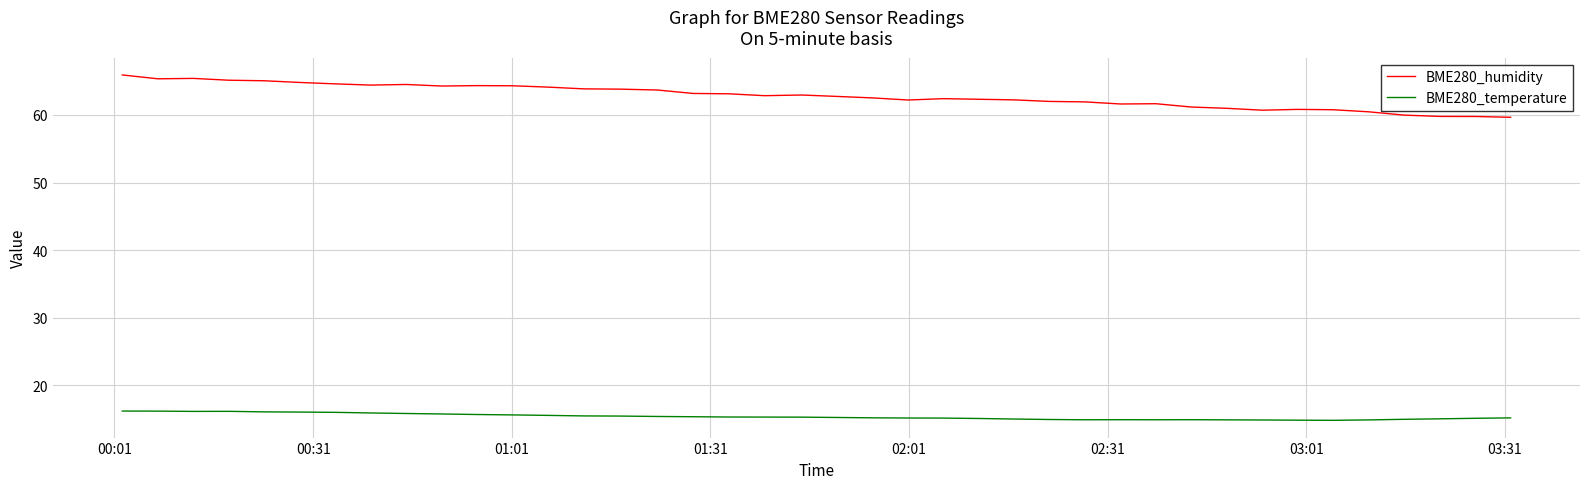

True or false: BME280_humidity and BME280_temperature cross at least once.

False